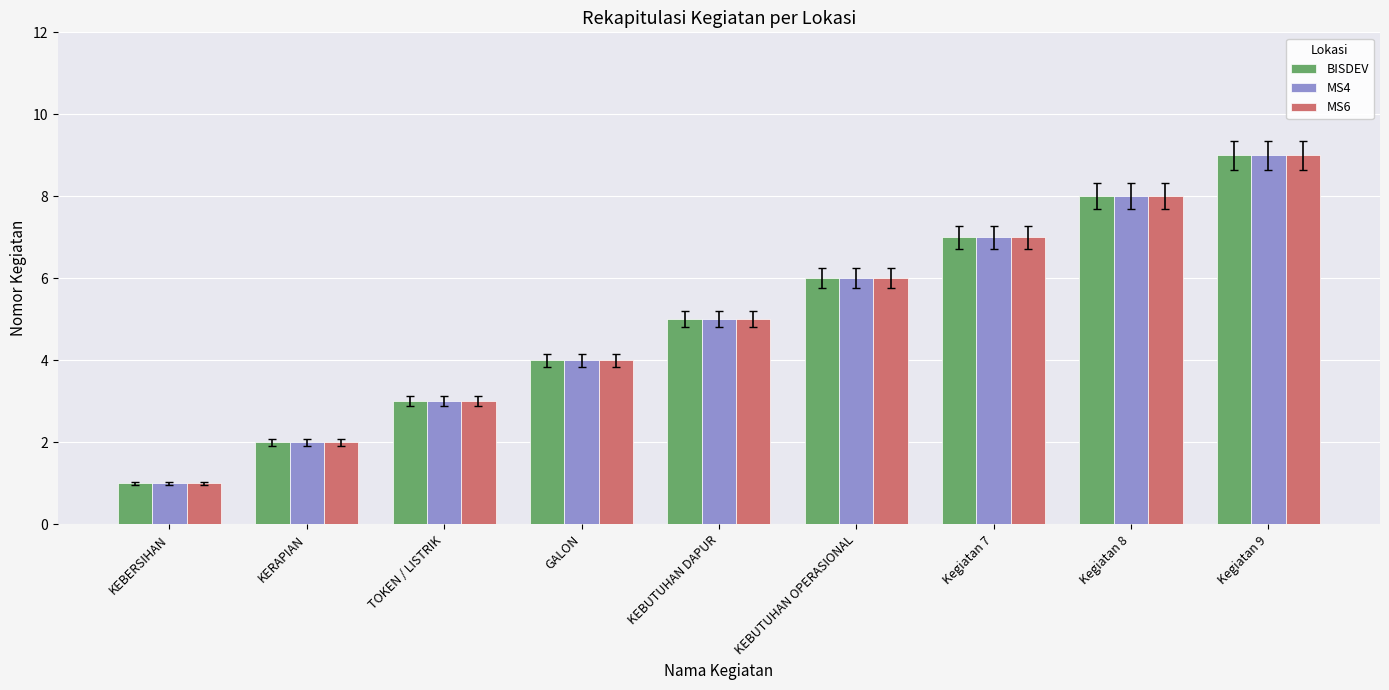

What is the difference between the maximum and second lowest values in the MS6 series?

7